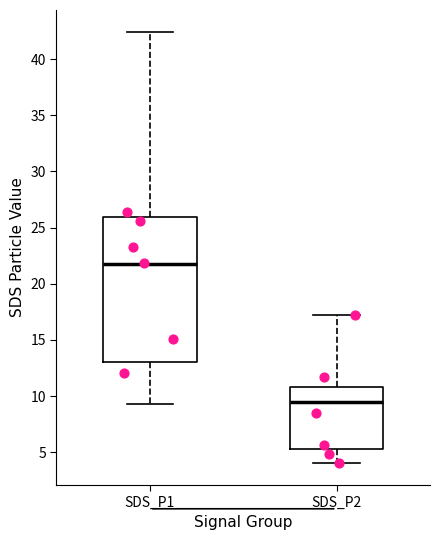

Where does the median line of the box for SDS_P2 sit on the y-axis? The values are not printed on the chart, so give them approximately, as read against the axis.

9.5